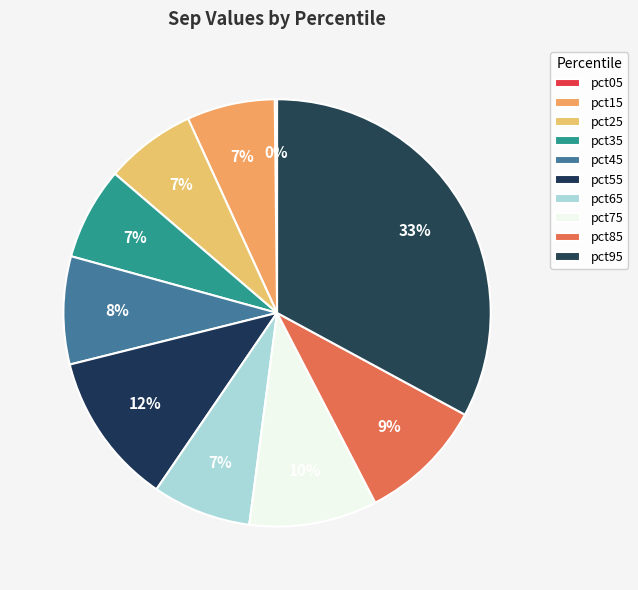

The pct05 slice represents 1% of the pie. True or false?

False